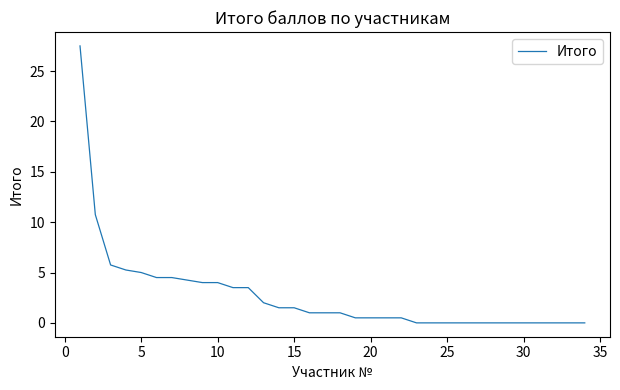

What is the difference between the maximum and minimum values?

27.5